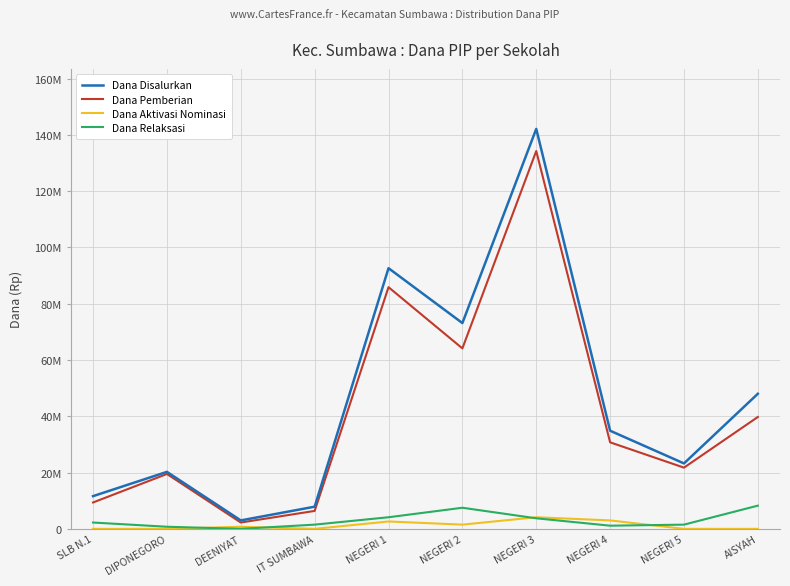

Does the chart display data point markers on the line(s)?

No